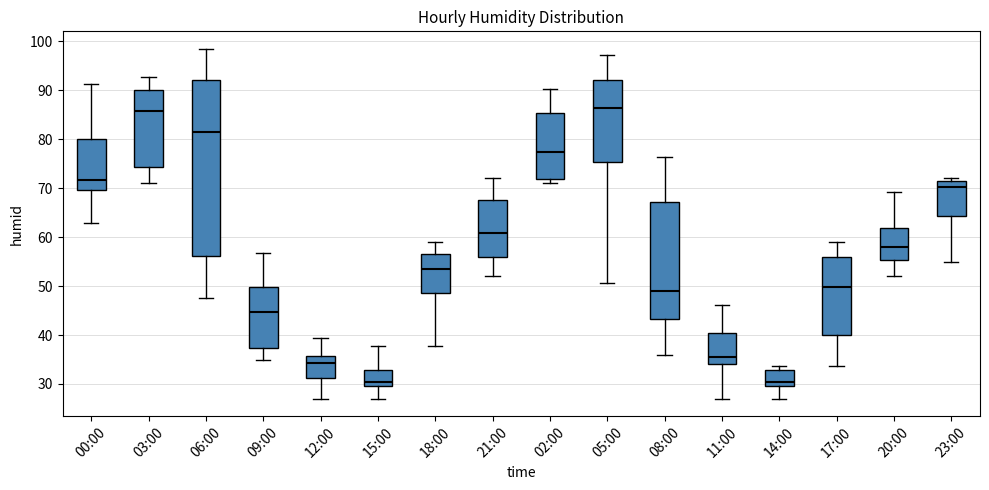

Reading left to right, read every box against the y-axis: the position of its median line, the range the box covers, and the ends of its whiskers. The values are not printed on the chart, so give them approximately, as read against the axis.

00:00: median 72, box 70 to 80, whiskers 63 to 91
03:00: median 86, box 74 to 90, whiskers 71 to 93
06:00: median 82, box 56 to 92, whiskers 48 to 99
09:00: median 45, box 37 to 50, whiskers 35 to 57
12:00: median 34, box 31 to 36, whiskers 27 to 39
15:00: median 31, box 30 to 33, whiskers 27 to 38
18:00: median 54, box 49 to 57, whiskers 38 to 59
21:00: median 61, box 56 to 68, whiskers 52 to 72
02:00: median 77, box 72 to 85, whiskers 71 to 90
05:00: median 87, box 75 to 92, whiskers 51 to 97
08:00: median 49, box 43 to 67, whiskers 36 to 76
11:00: median 36, box 34 to 40, whiskers 27 to 46
14:00: median 31, box 30 to 33, whiskers 27 to 34
17:00: median 50, box 40 to 56, whiskers 34 to 59
20:00: median 58, box 55 to 62, whiskers 52 to 69
23:00: median 70, box 64 to 72, whiskers 55 to 72 (just above the box's upper edge)